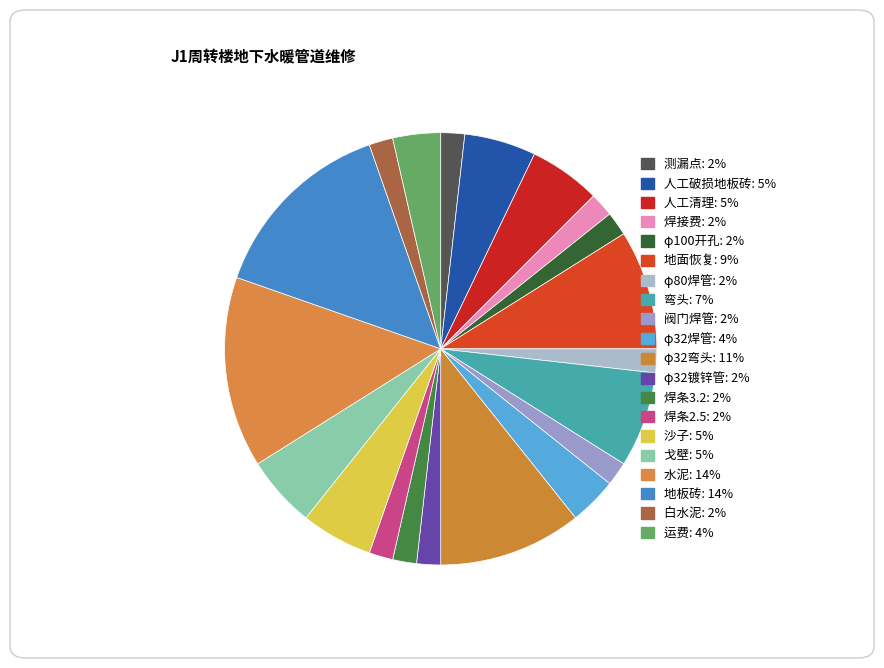

How many slices are in this pie chart?

20